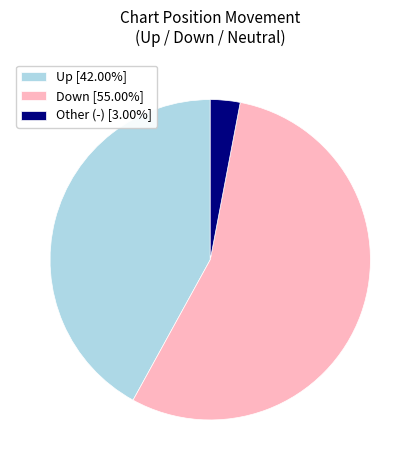

Is the sum of Up [42.00%] and Down [55.00%] greater than half?

Yes